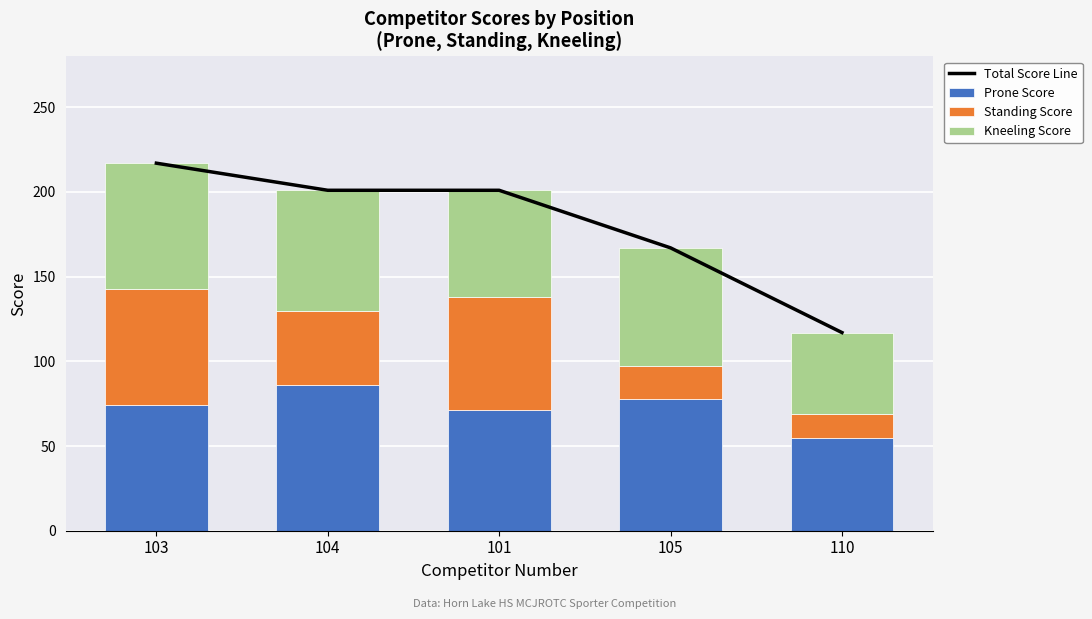

What is the difference between the maximum and second lowest values in the Standing Score series?

50